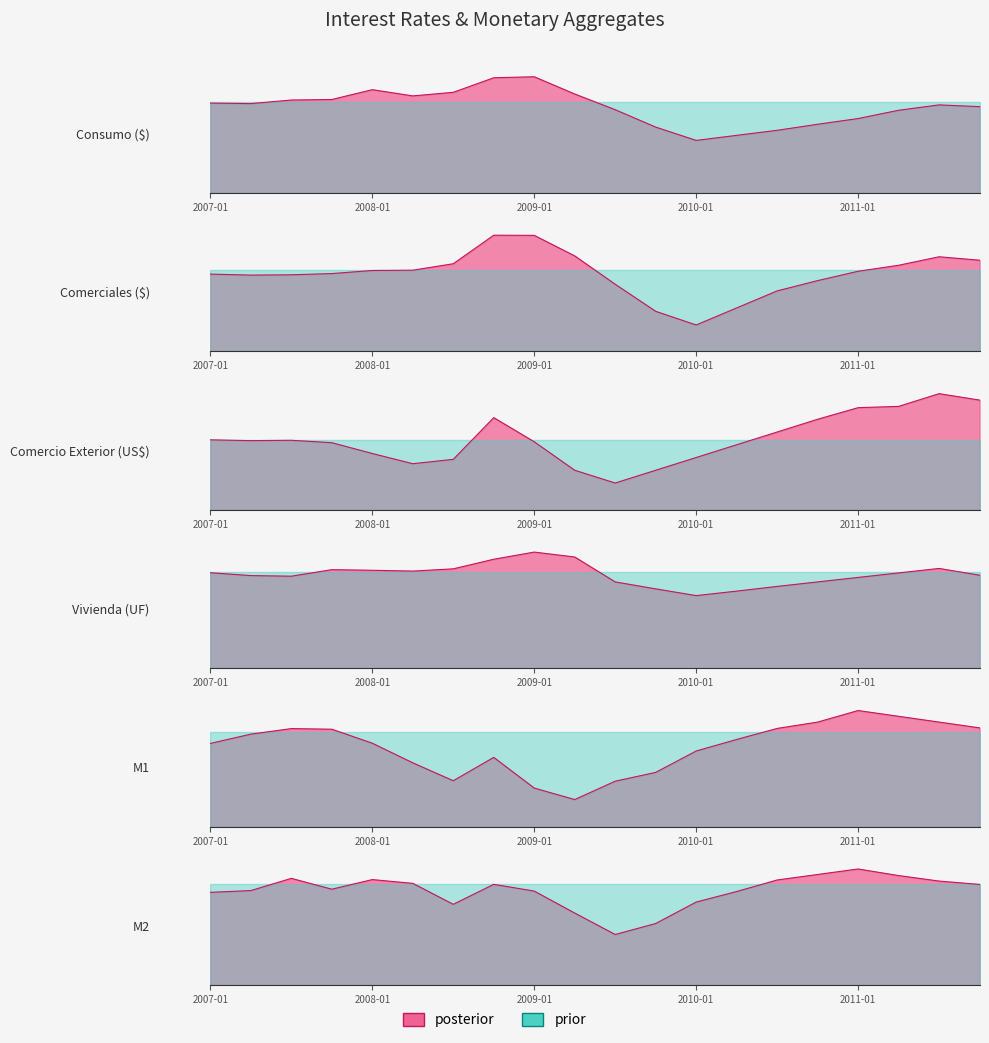

How many categories are shown in the chart?

20